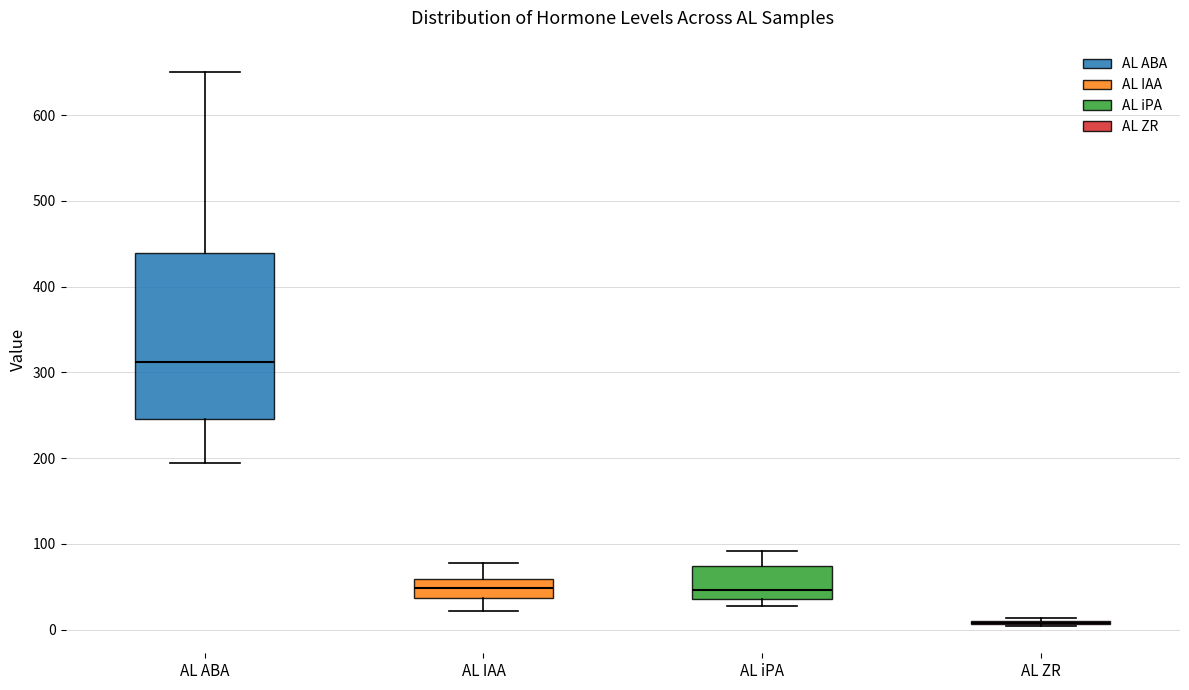

Which box is the tallest, from its lower edge to its upper edge?

AL ABA